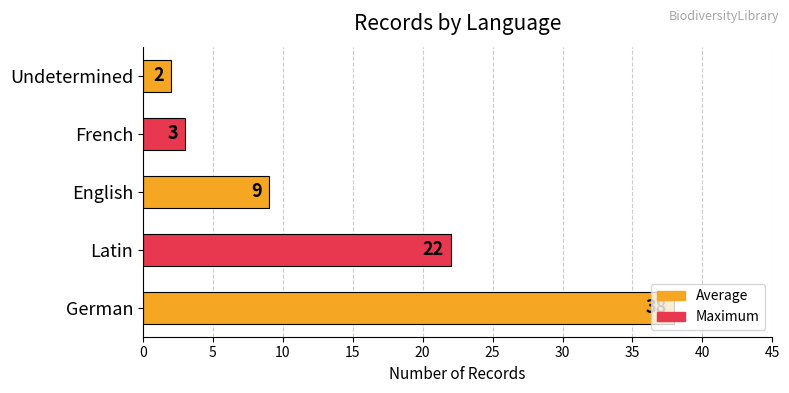

How many categories are shown in the chart?

5